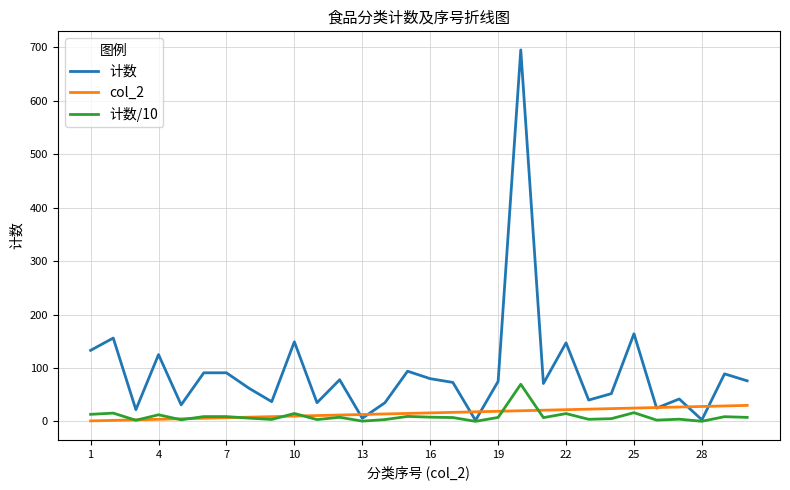

Rank the series by their maximum value, from lowest to highest.

col_2, 计数/10, 计数